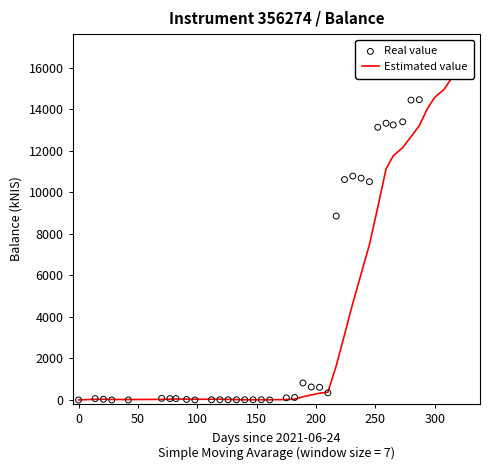

Which series reaches the maximum Y coordinate?

Real value